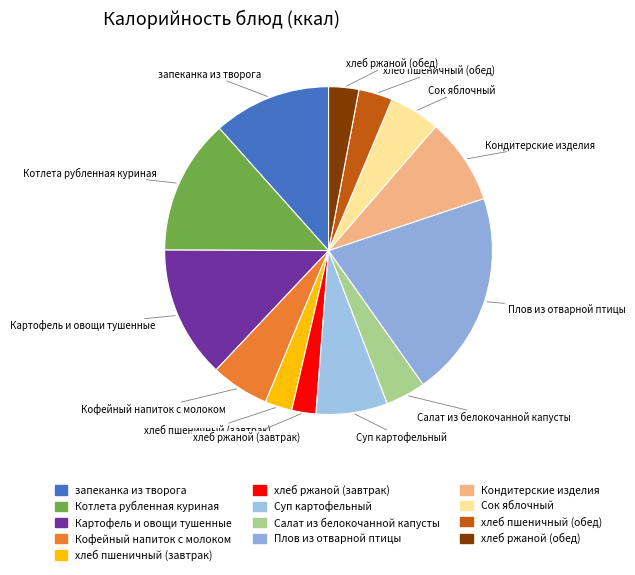

Combined, do Кондитерские изделия and хлеб пшеничный (завтрак) account for over 50%?

No